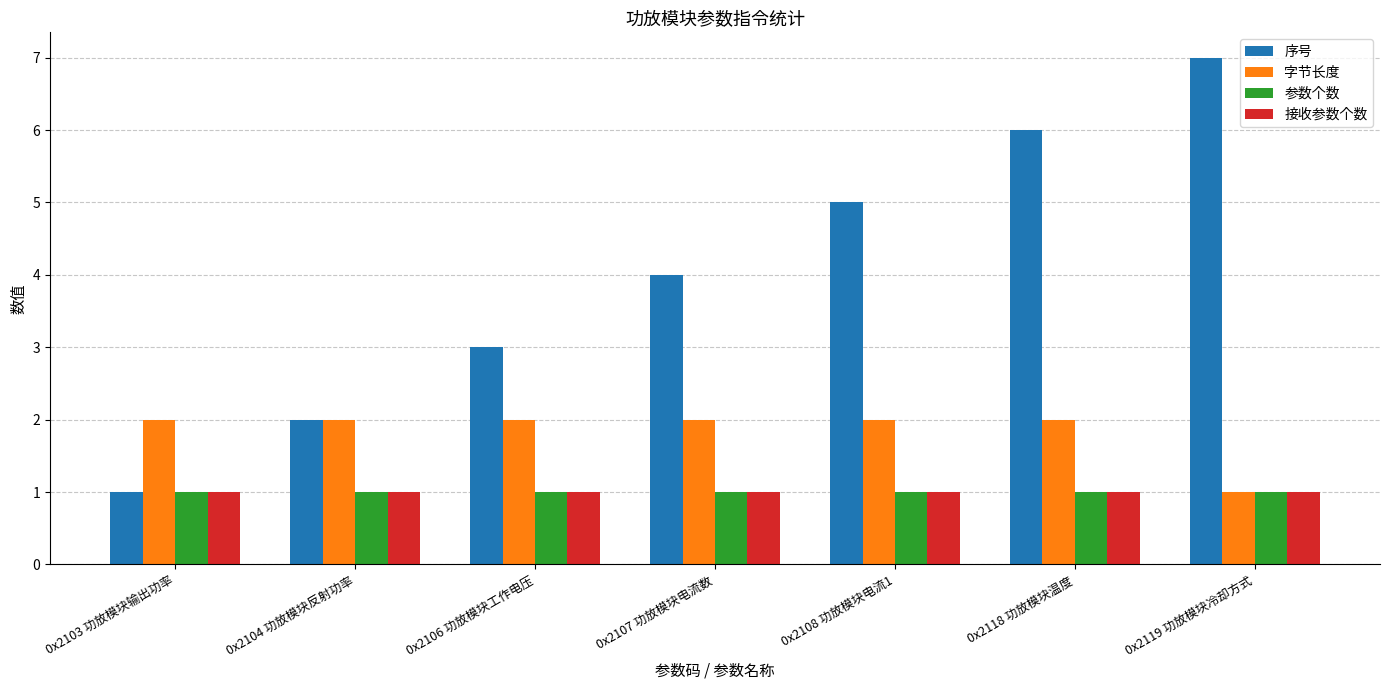

Count the number of data series in this chart.

4